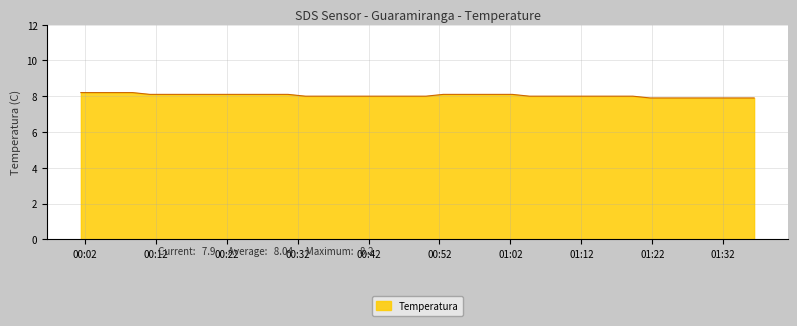

What is the difference between the maximum and minimum values?

0.3